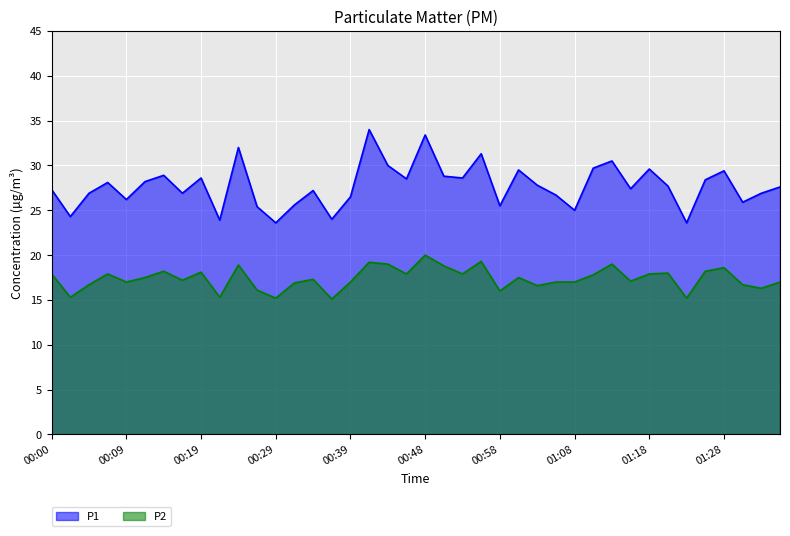

Which series has the largest range (max minus min)?

P1